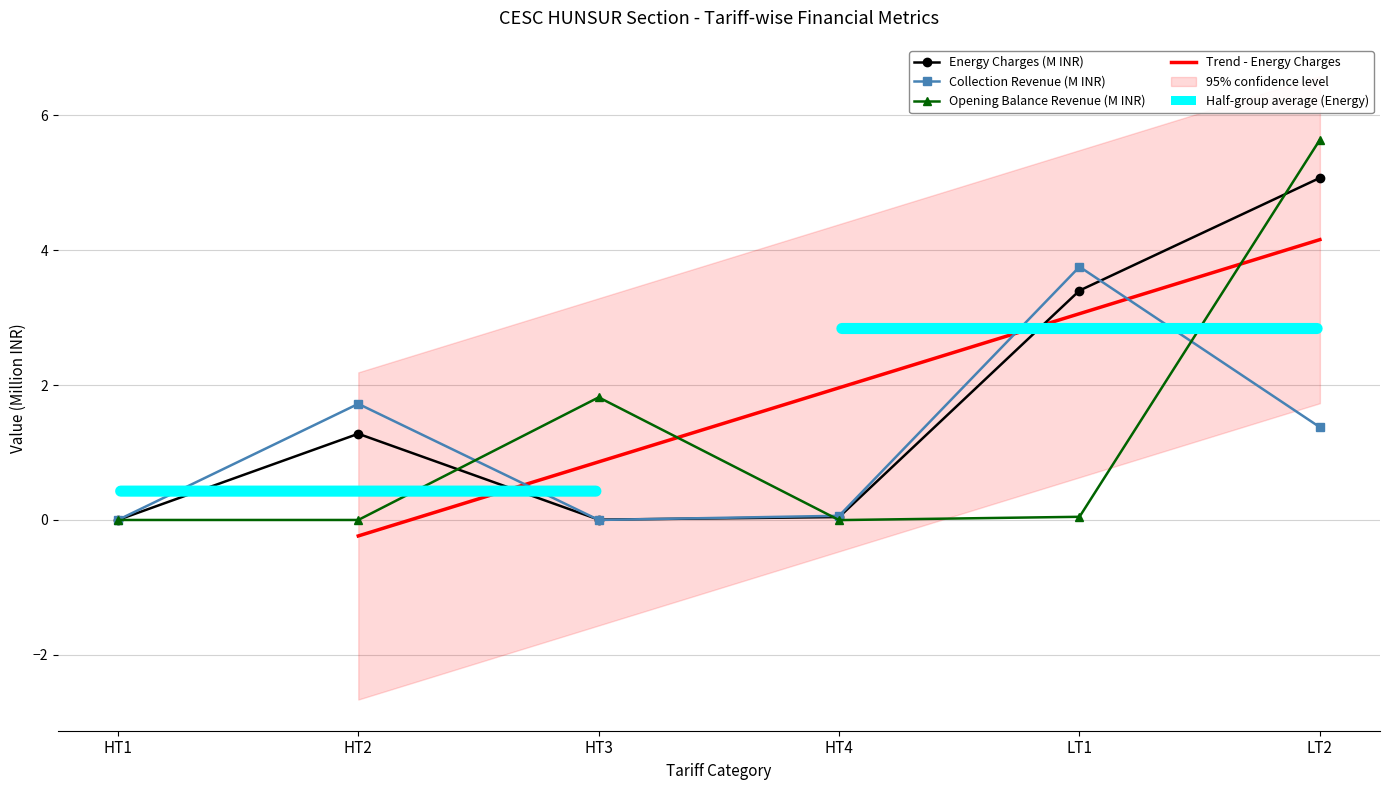

The value of Energy Charges at HT3 is 0.0. True or false?

True